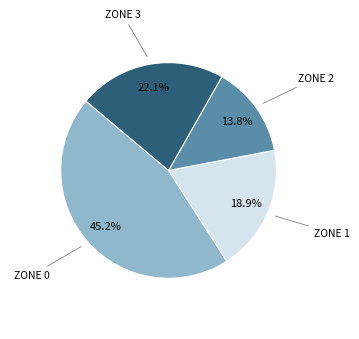

Rank the categories by value from lowest to highest.

ZONE 2, ZONE 1, ZONE 3, ZONE 0